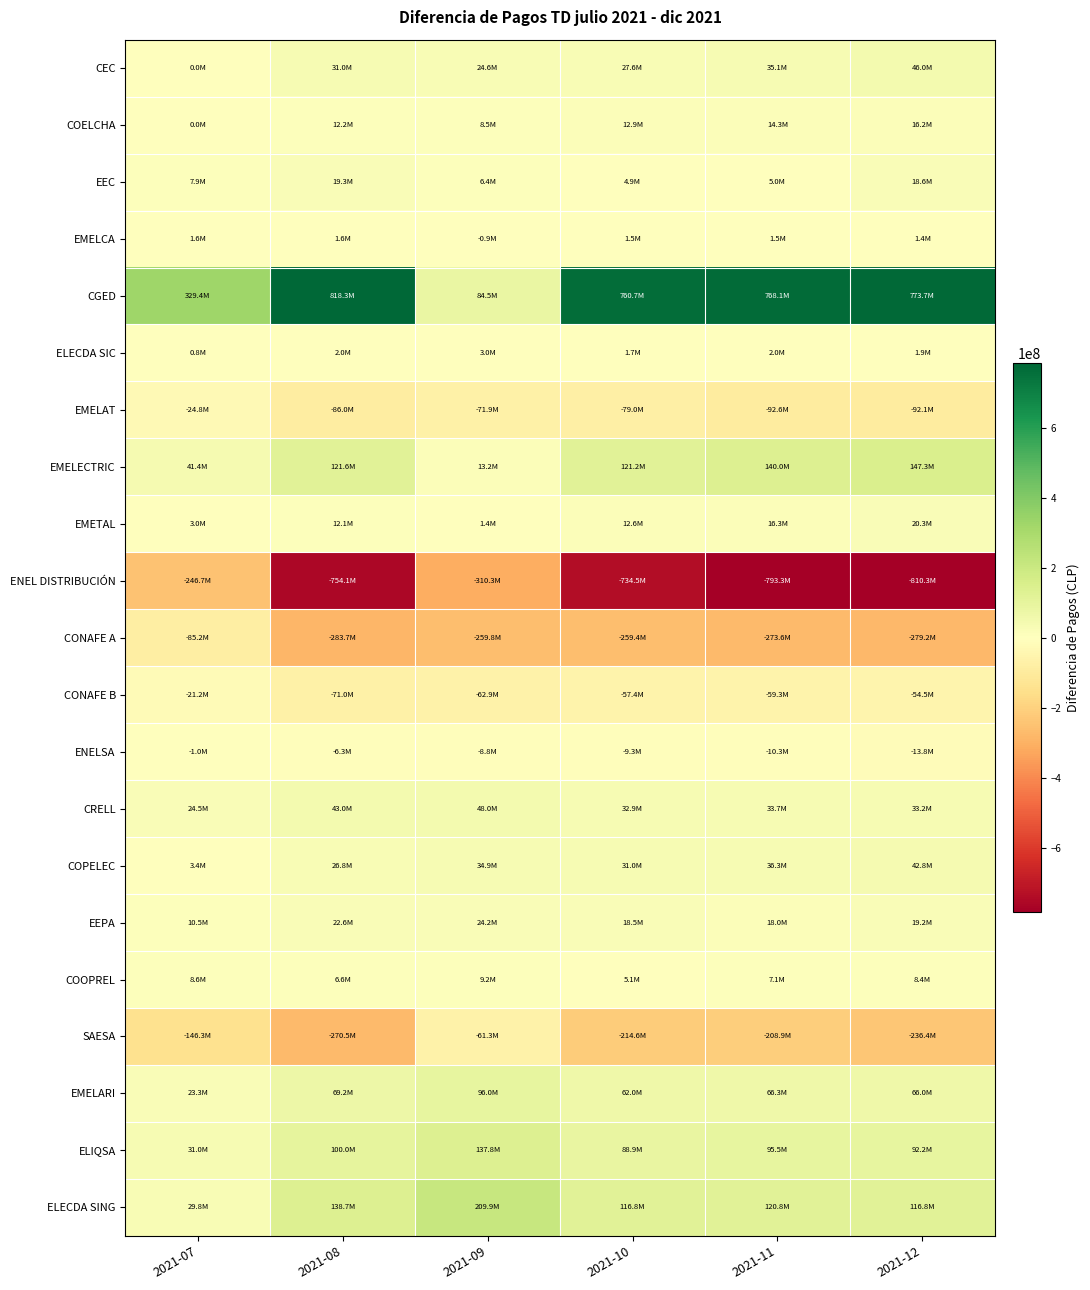

Reading right to left, what are all the values shown in this chart?

CEC: 2021-12=46027059.5	2021-11=35147131.0	2021-10=27553793.6	2021-09=24564954.5	2021-08=30955371.7	2021-07=0.0
COELCHA: 2021-12=16179583.3	2021-11=14312092.7	2021-10=12939516.6	2021-09=8506339.4	2021-08=12207640.6	2021-07=0.0
EEC: 2021-12=18598352.3	2021-11=5011916.3	2021-10=4851272.8	2021-09=6386358.4	2021-08=19342017.4	2021-07=7884018.6
EMELCA: 2021-12=1406243.7	2021-11=1507103.5	2021-10=1461432.5	2021-09=-938201.6	2021-08=1559321.6	2021-07=1584556.4
CGED: 2021-12=773674305.4	2021-11=768127101.8	2021-10=760664990.3	2021-09=84461488.3	2021-08=818307956.1	2021-07=329423907.1
ELECDA SIC: 2021-12=1949342.2	2021-11=2033733.9	2021-10=1681743.2	2021-09=2974112.2	2021-08=1979023.3	2021-07=789005.1
EMELAT: 2021-12=-92092384.5	2021-11=-92615060.5	2021-10=-79016591.6	2021-09=-71879652.9	2021-08=-86027566.3	2021-07=-24805488.7
EMELECTRIC: 2021-12=147286640.7	2021-11=140048330.0	2021-10=121213356.2	2021-09=13176984.5	2021-08=121596795.7	2021-07=41365524.7
EMETAL: 2021-12=20267835.0	2021-11=16265750.4	2021-10=12610111.5	2021-09=1372146.4	2021-08=12138456.0	2021-07=3012731.9
ENEL DISTRIBUCIÓN: 2021-12=-810324286.8	2021-11=-793275719.5	2021-10=-734520880.4	2021-09=-310283151.8	2021-08=-754064031.5	2021-07=-246697935.4
CONAFE A: 2021-12=-279191495.1	2021-11=-273610161.6	2021-10=-259418125.7	2021-09=-259781783.1	2021-08=-283729998.2	2021-07=-85218333.0
CONAFE B: 2021-12=-54464678.1	2021-11=-59264267.6	2021-10=-57421740.8	2021-09=-62907110.6	2021-08=-71026390.3	2021-07=-21178918.6
ENELSA: 2021-12=-13787639.6	2021-11=-10262779.6	2021-10=-9319780.0	2021-09=-8820286.1	2021-08=-6286547.2	2021-07=-1040089.2
CRELL: 2021-12=33195420.5	2021-11=33675796.2	2021-10=32913776.9	2021-09=47986981.0	2021-08=43022548.4	2021-07=24453668.2
COPELEC: 2021-12=42786910.5	2021-11=36336830.0	2021-10=30987611.4	2021-09=34924442.9	2021-08=26762814.8	2021-07=3420354.1
EEPA: 2021-12=19228594.5	2021-11=18039909.8	2021-10=18500620.5	2021-09=24175701.4	2021-08=22567770.7	2021-07=10493618.4
COOPREL: 2021-12=8391894.3	2021-11=7081930.0	2021-10=5100021.4	2021-09=9186669.2	2021-08=6620052.8	2021-07=8577853.2
SAESA: 2021-12=-236404804.3	2021-11=-208876979.6	2021-10=-214582158.1	2021-09=-61274620.2	2021-08=-270476662.4	2021-07=-146291802.7
EMELARI: 2021-12=65984653.6	2021-11=66299174.7	2021-10=61980064.0	2021-09=96030467.2	2021-08=69217617.4	2021-07=23269600.2
ELIQSA: 2021-12=92248075.6	2021-11=95502384.0	2021-10=88923807.6	2021-09=137787635.0	2021-08=100010592.4	2021-07=31003217.2
ELECDA SING: 2021-12=116844878.7	2021-11=120847152.6	2021-10=116751032.0	2021-09=209874013.4	2021-08=138742662.0	2021-07=29771950.0